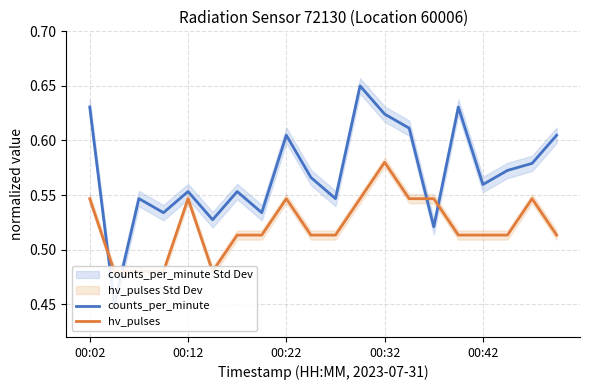

What value does the hv_pulses series have at 15?

0.5